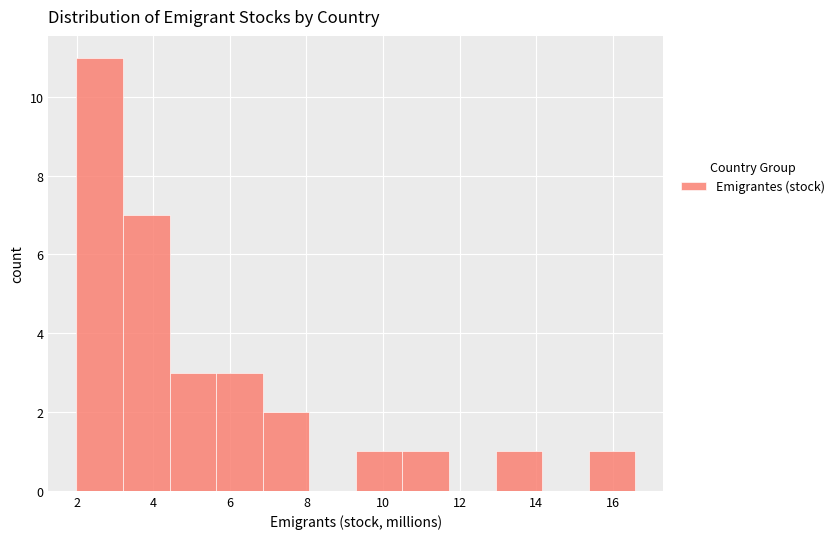

Over which range of the x-axis is the bar tallest?

2.0 to 3.2